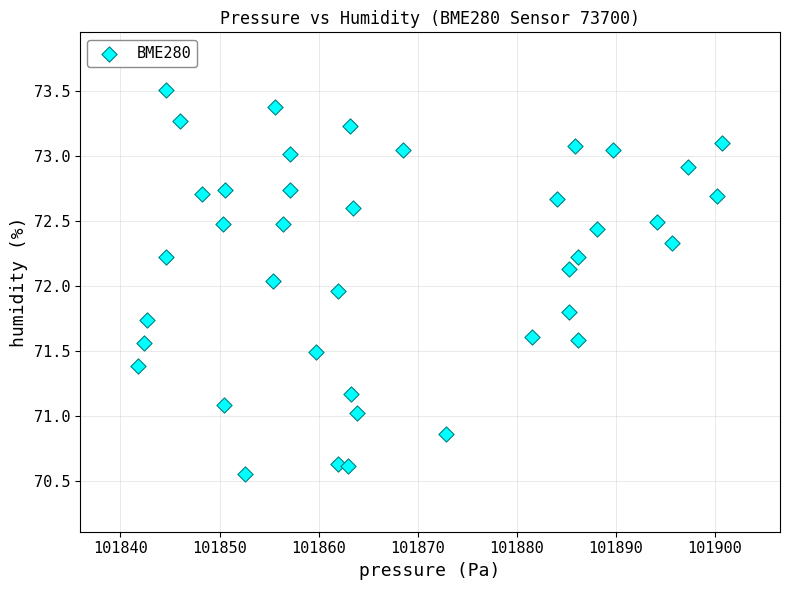

What is the range of Y values (max minus min)?

3.0